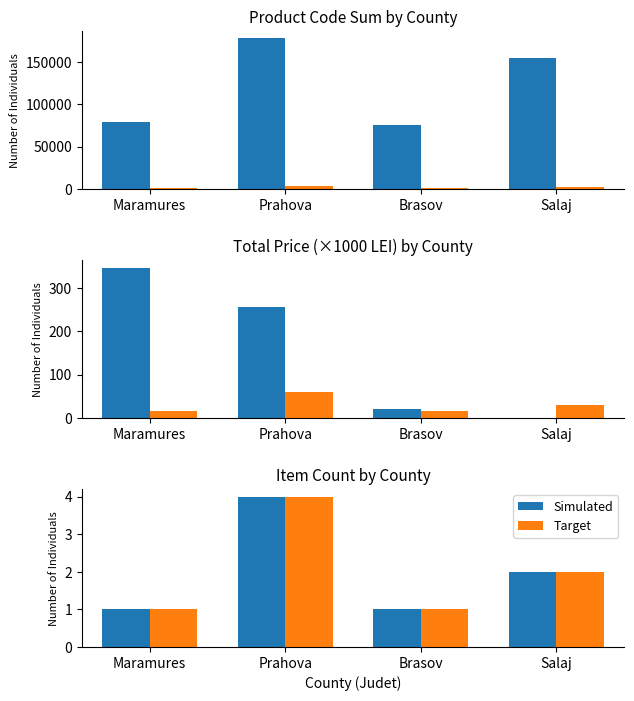

At which category does the chart reach its peak across all series?

Prahova